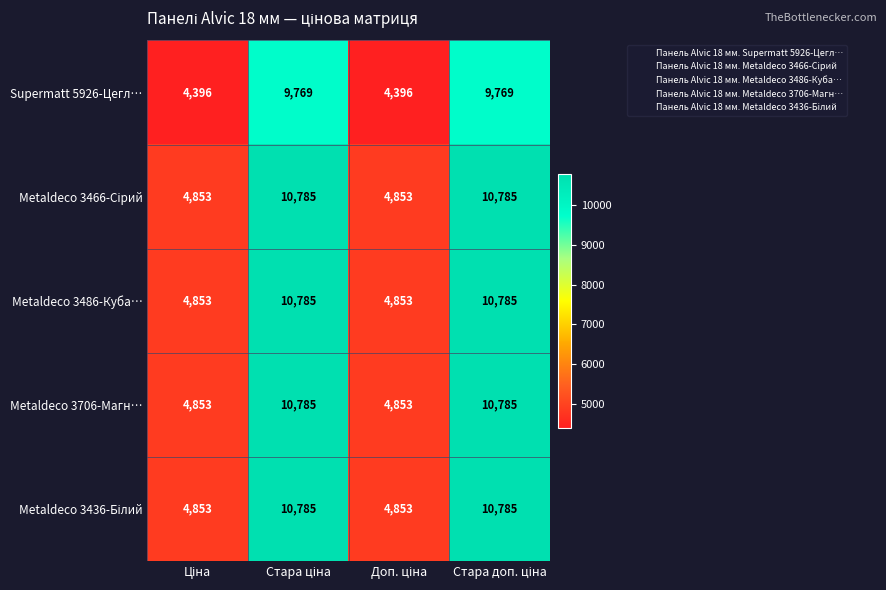

What is the lowest value of the Metaldeco 3706-Магн… series?

4853